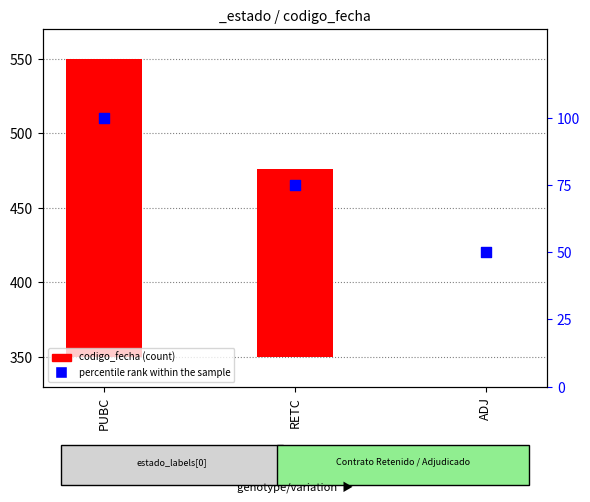

Which series has the largest total across all categories?

codigo_fecha